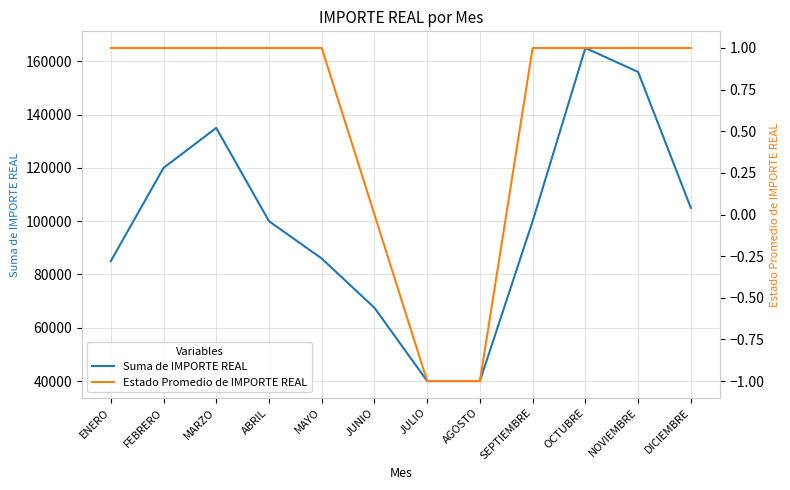

Which label corresponds to the smallest value in the chart?

JULIO